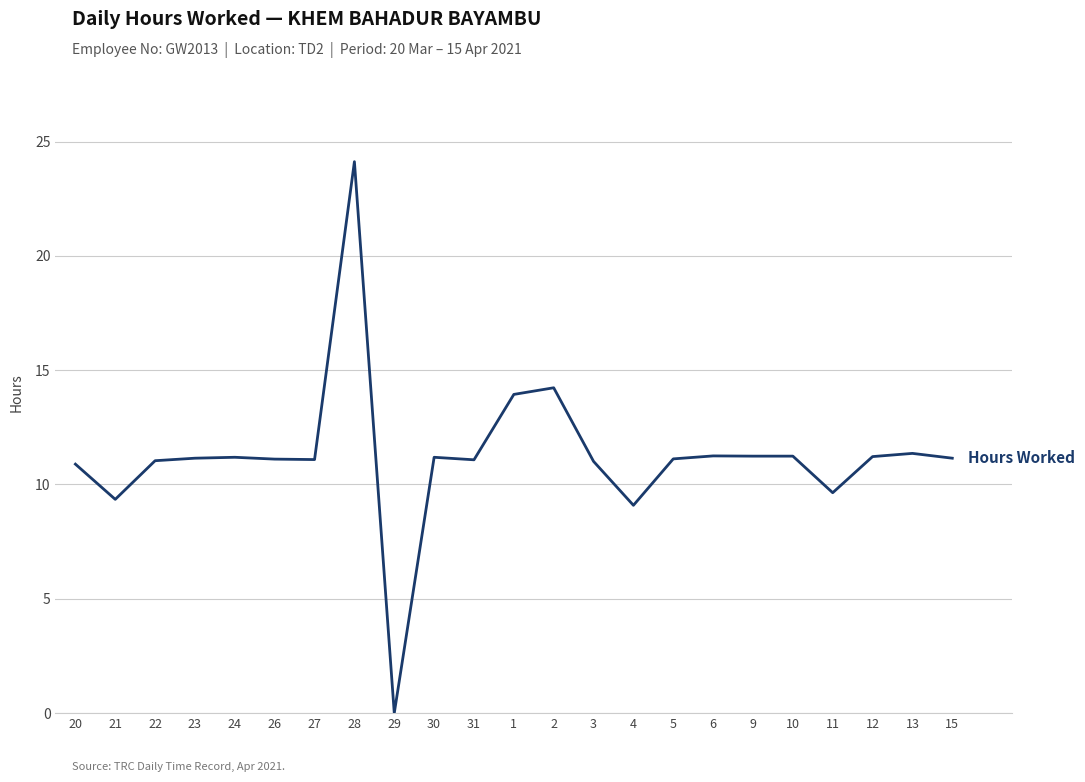

Which label corresponds to the largest value in the chart?

28